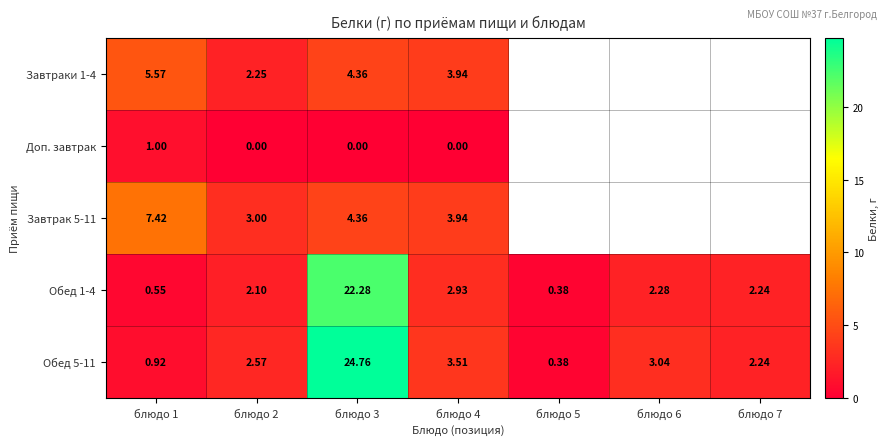

Rank the series at блюдо 4 from highest to lowest value.

Завтраки 1-4, Завтрак 5-11, Обед 5-11, Обед 1-4, Доп. завтрак